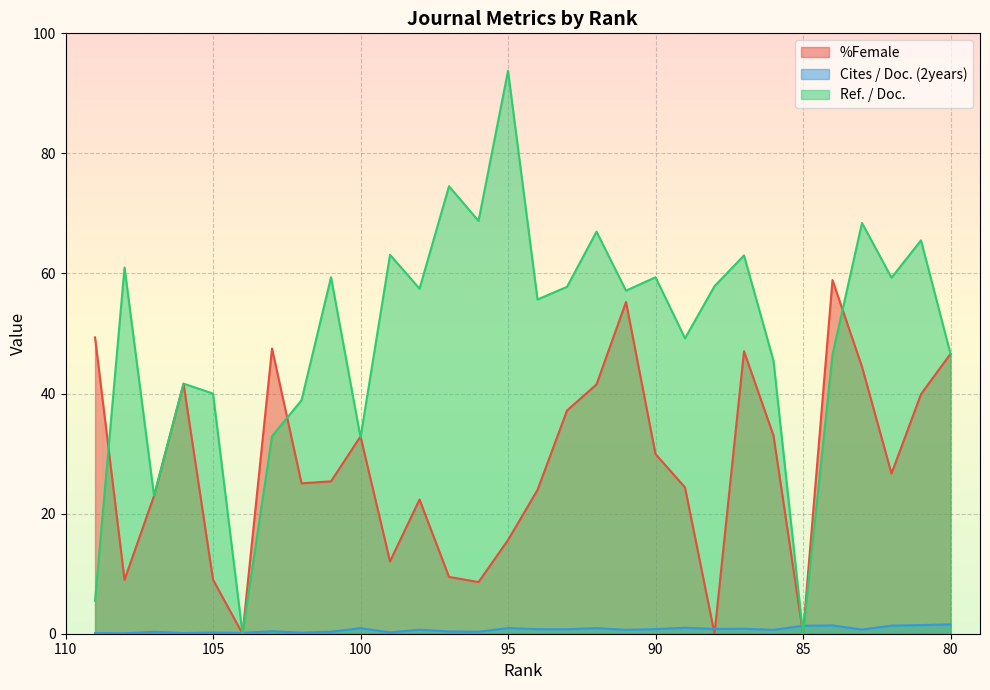

List the labels in order of Cites / Doc. (2years) value, smallest first.

108, 109, 106, 104, 102, 105, 99, 107, 101, 96, 97, 103, 86, 91, 98, 83, 93, 94, 90, 88, 87, 100, 92, 95, 89, 85, 82, 84, 81, 80